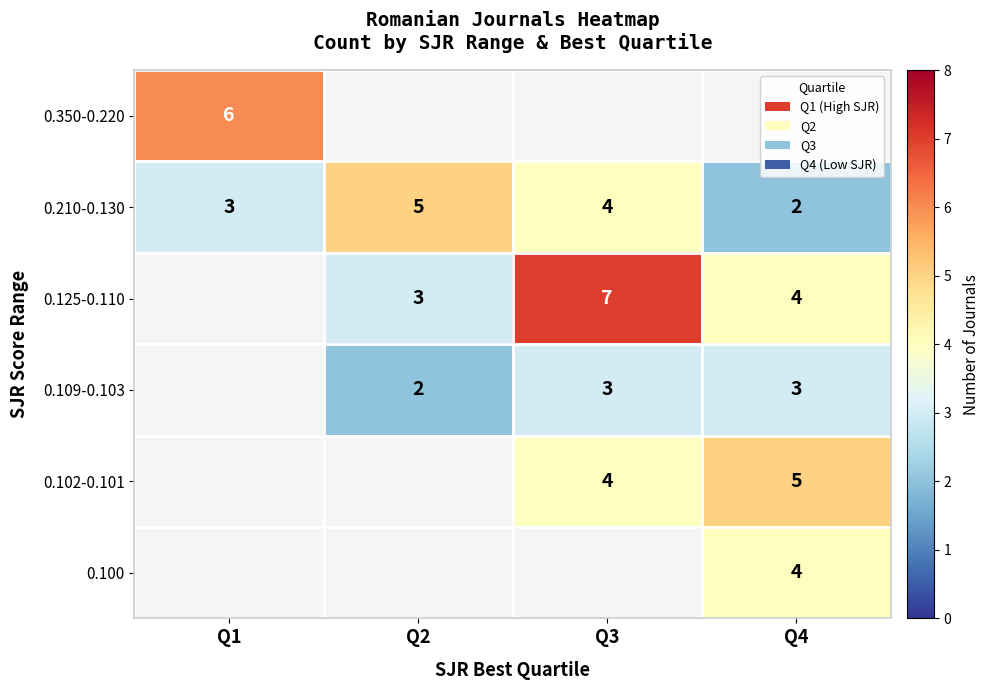

What is the sum of the 0.125-0.110 values at Q2 and Q3?

10